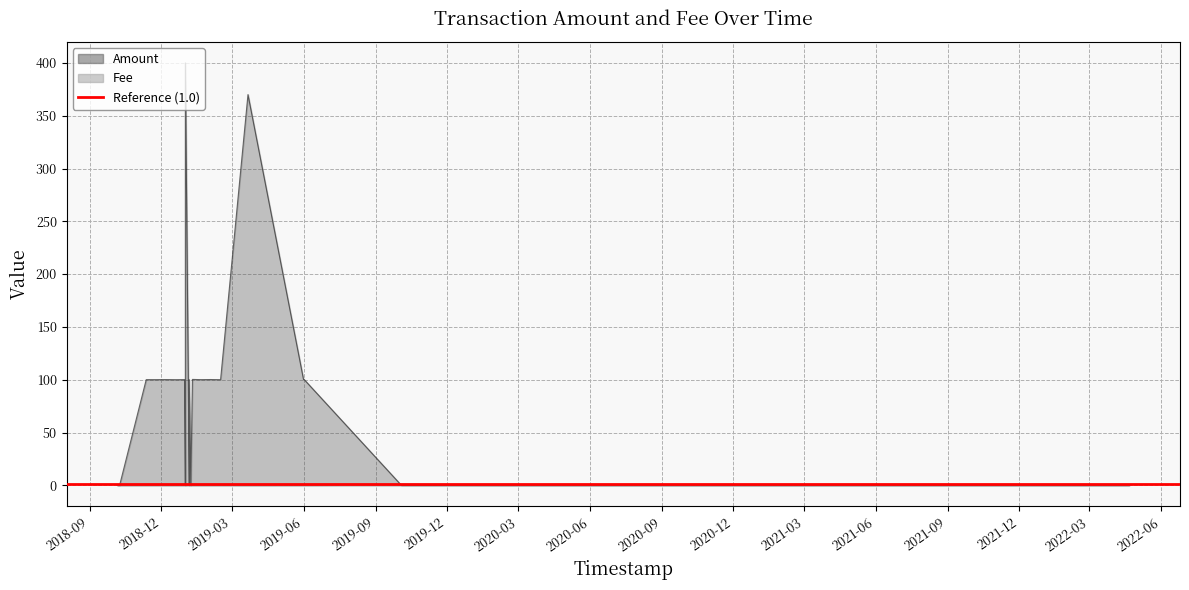

At which category is the sum across all series the highest?

2019-01-01